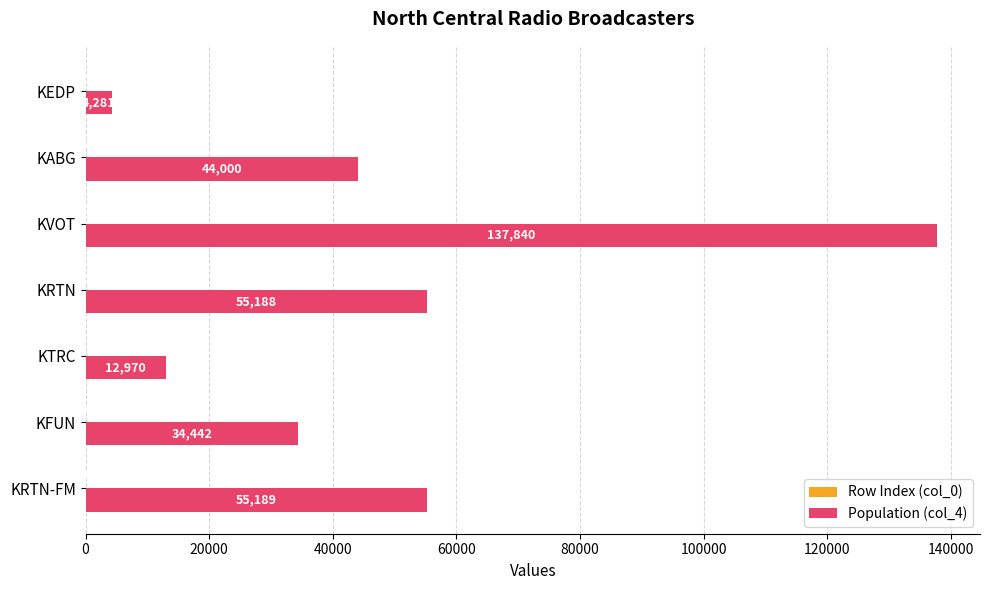

What is the total value across all series at KFUN?

34462